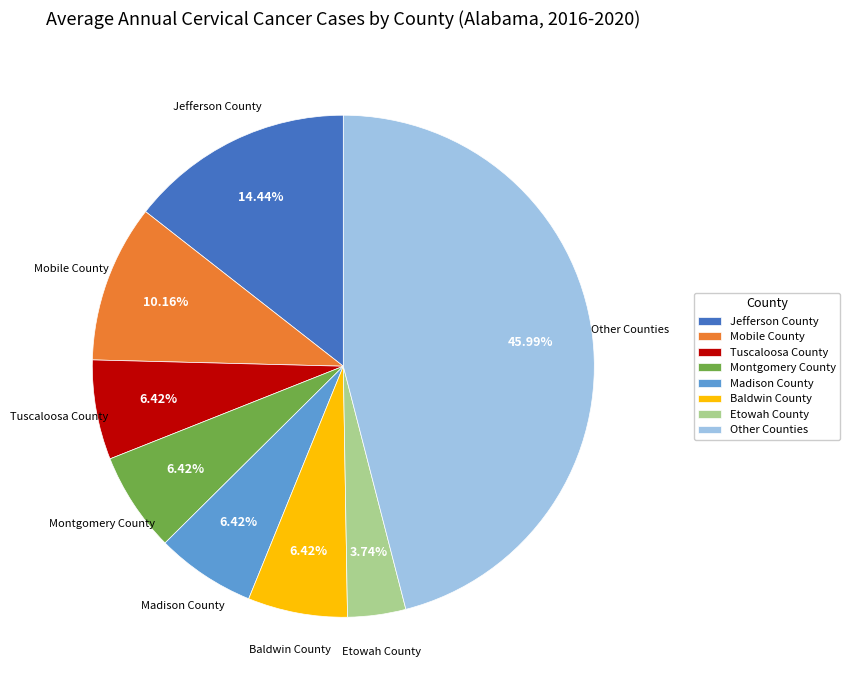

How many slices are in this pie chart?

8